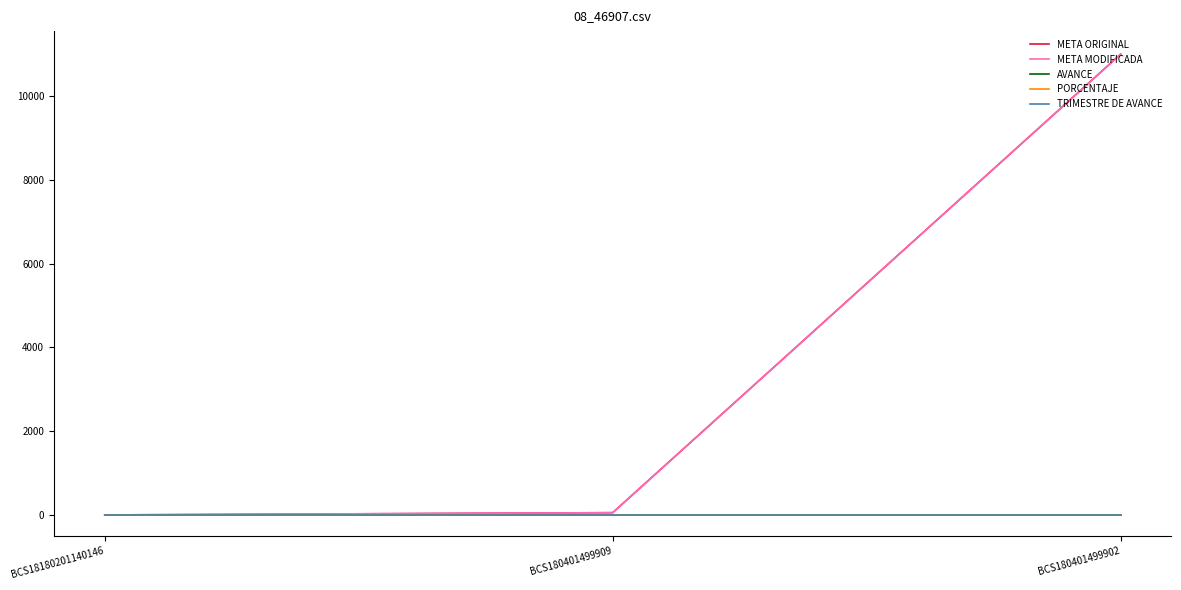

Does the chart display data point markers on the line(s)?

No